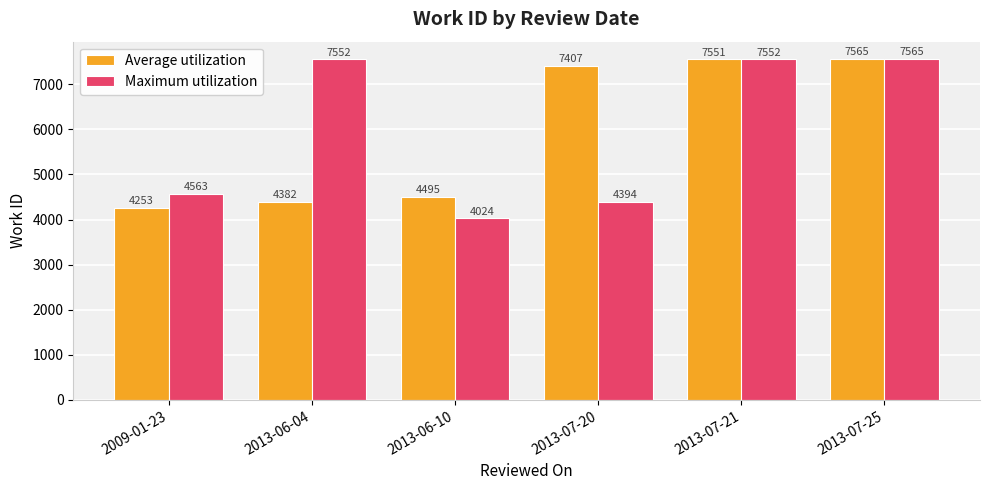

Is the value of Maximum utilization at 2013-07-21 greater than the value of Average utilization at 2013-06-04?

Yes